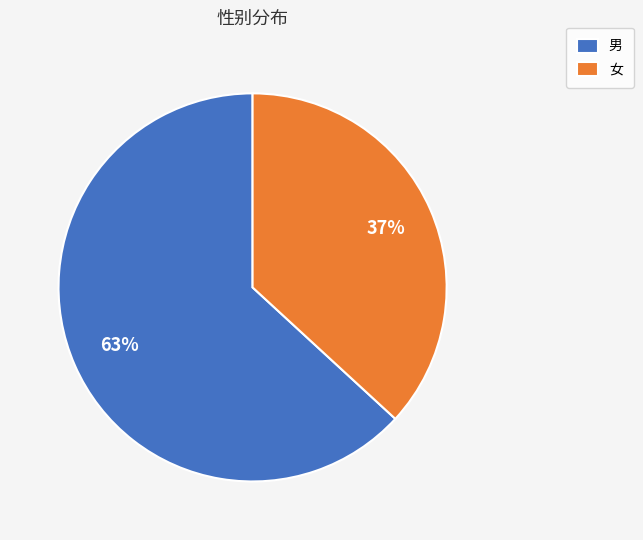

What is the majority slice?

男